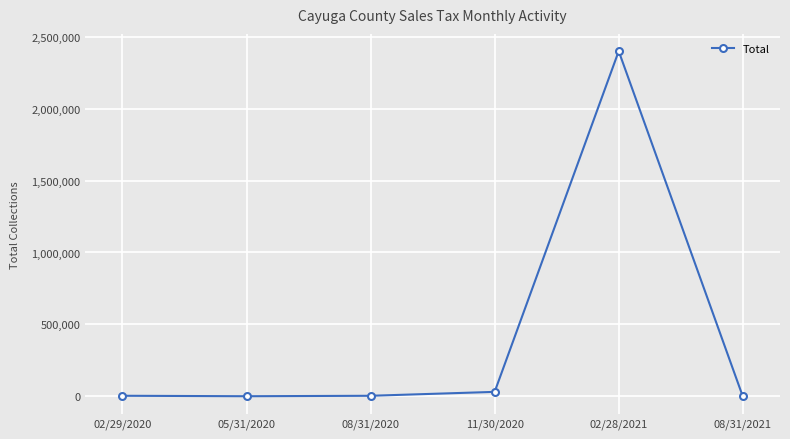

What is the maximum value shown in the chart?

2399334.9